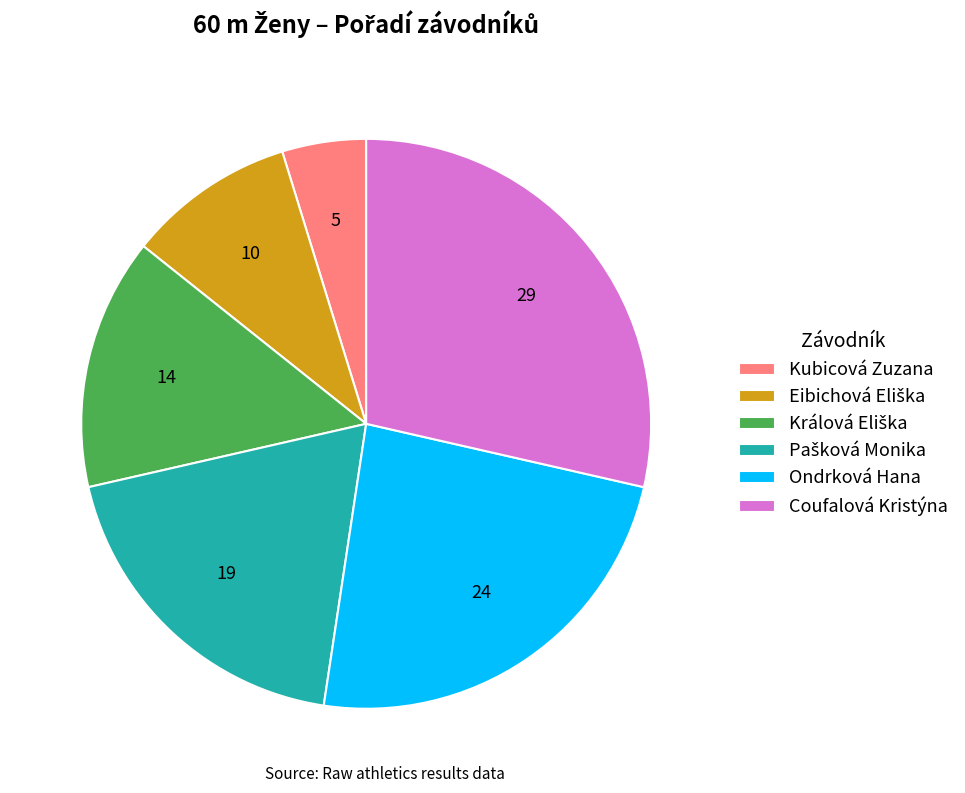

What is the smallest slice in the pie chart?

Kubicová Zuzana